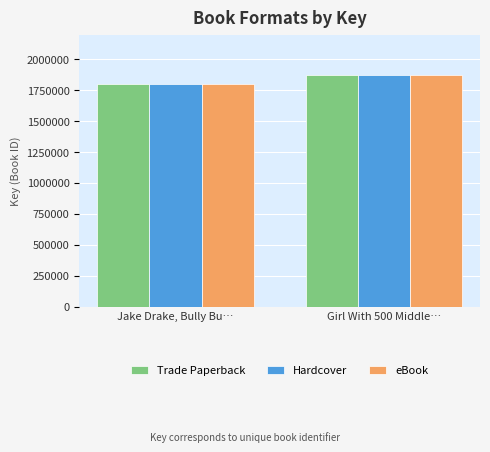

Count the number of data series in this chart.

3